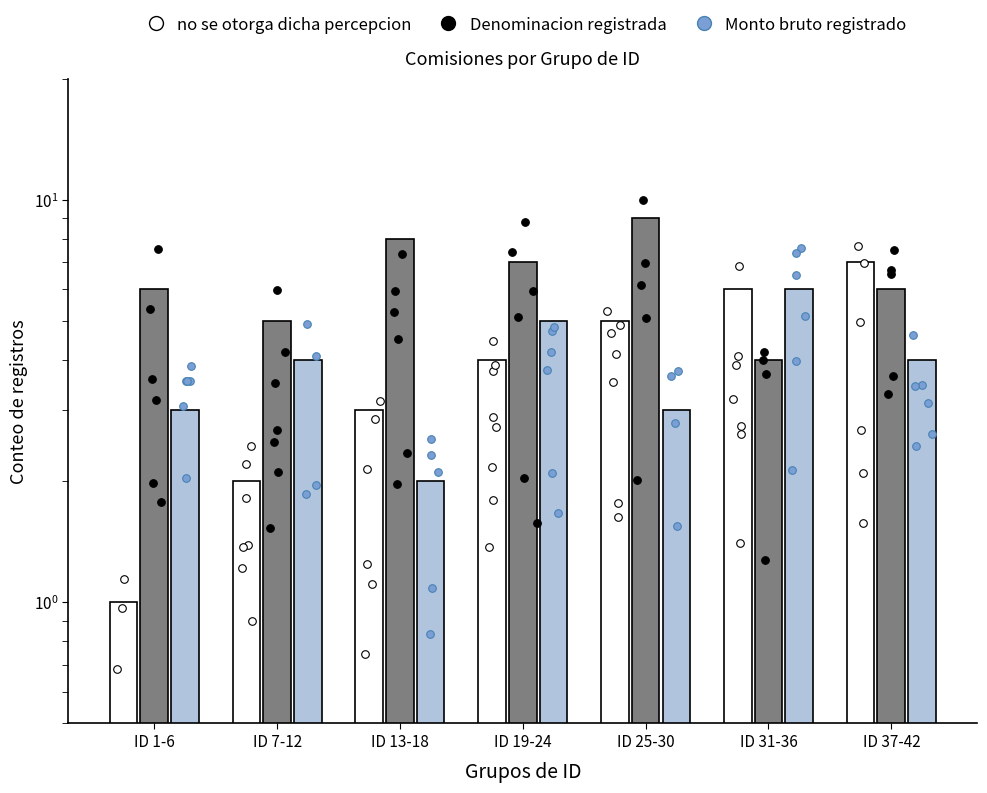

Which series reaches the maximum Y coordinate?

Denominacion registrada